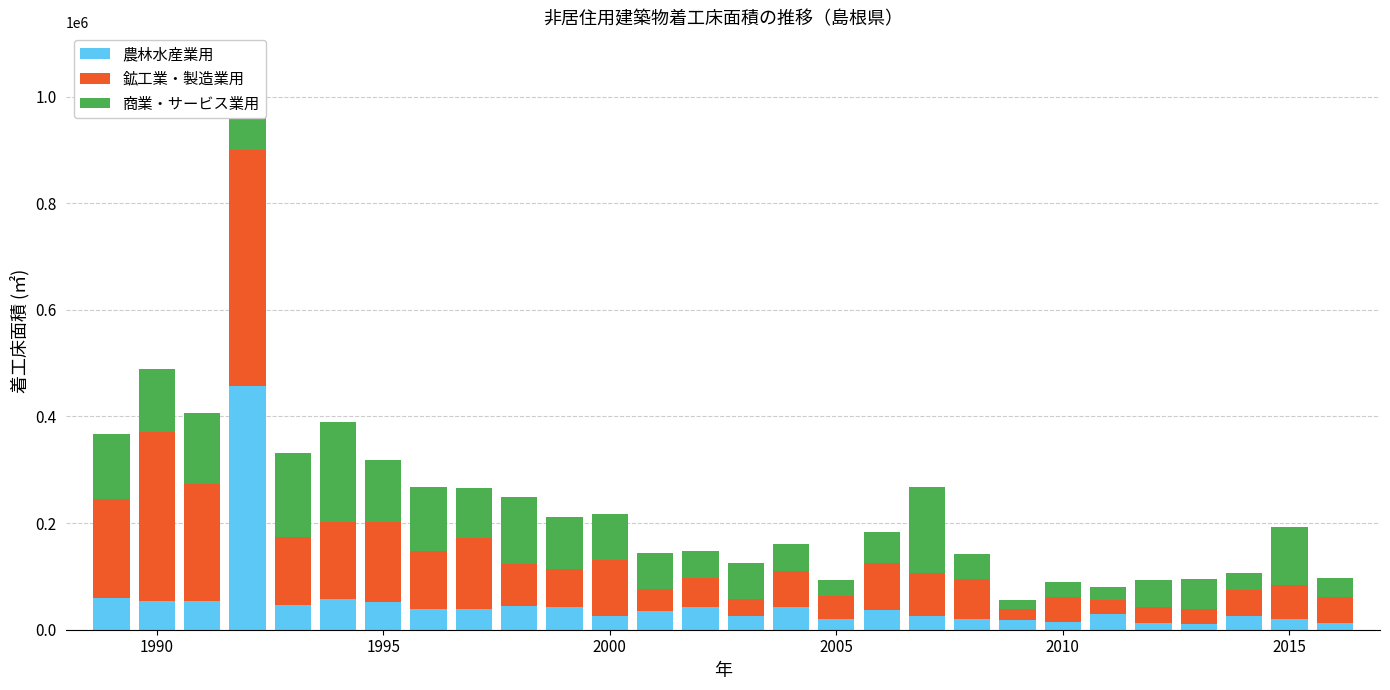

What is the highest value of the 農林水産業用 series?

457234